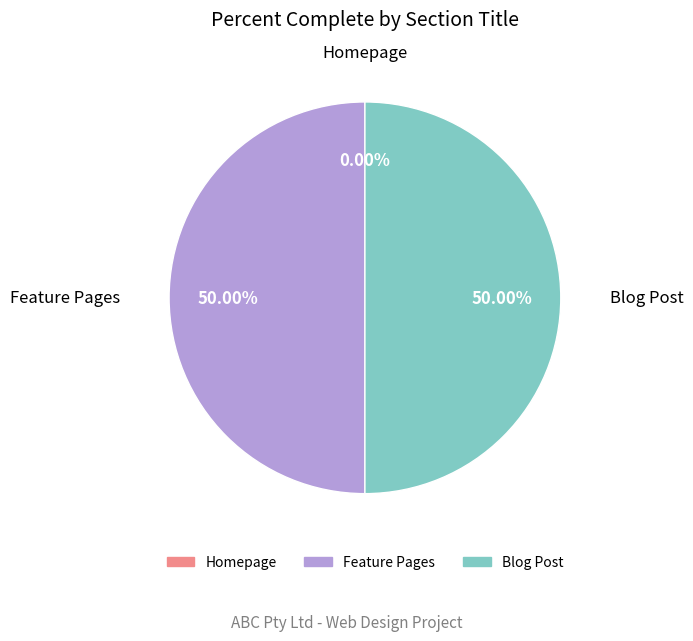

To the nearest percent, what is the average slice percentage?

33%